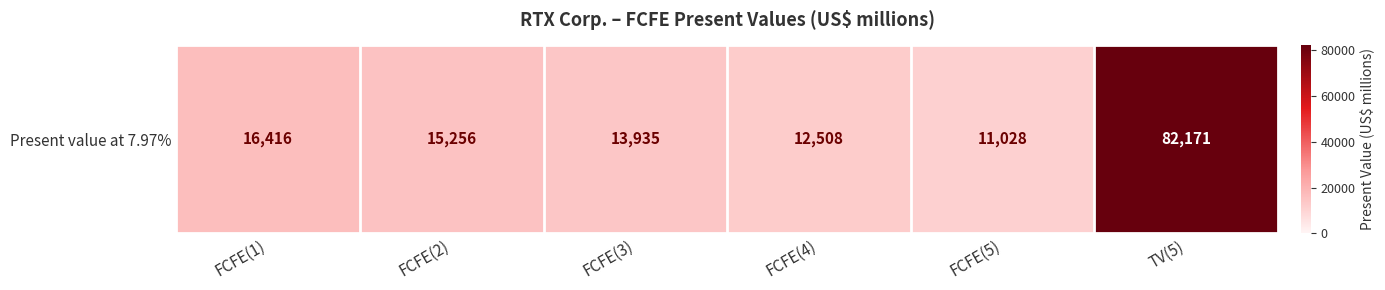

What is the change in value from FCFE(2) to FCFE(4)?

-2748